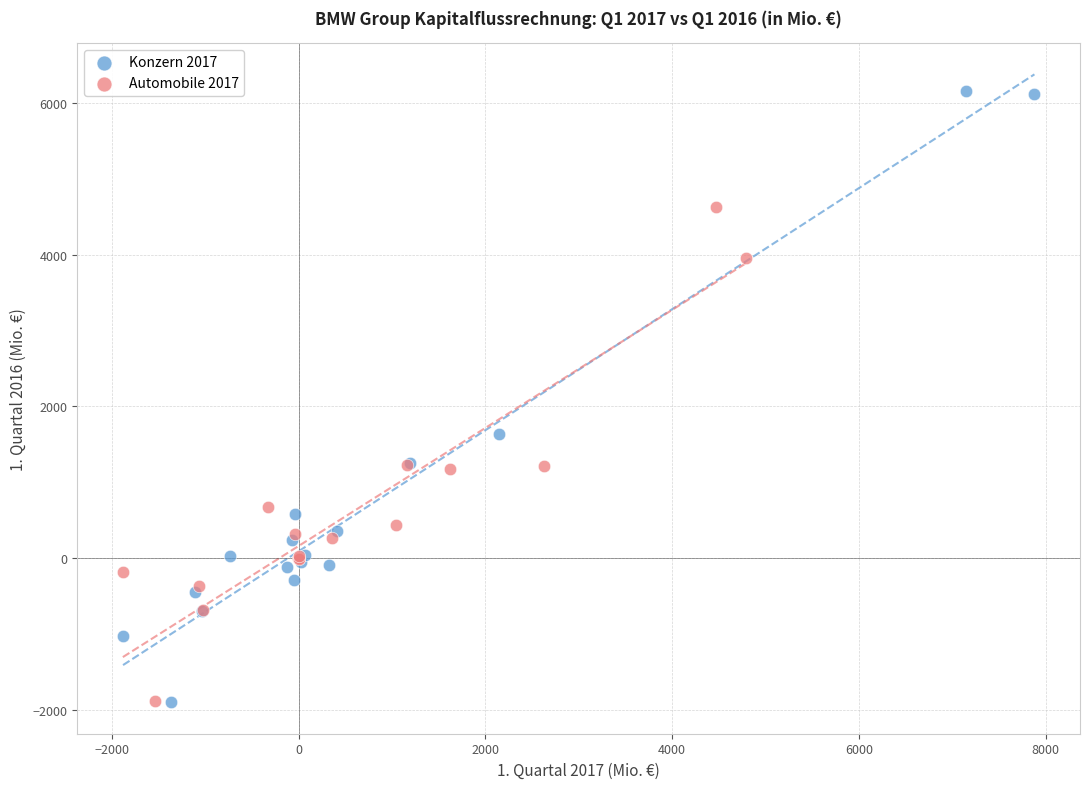

Which series reaches the maximum Y coordinate?

Konzern 2017